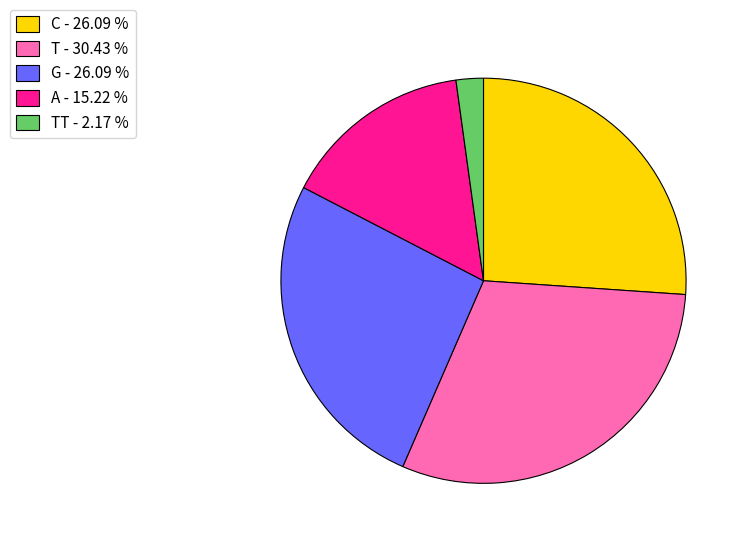

Is C - 26.09 % the majority of the pie?

No